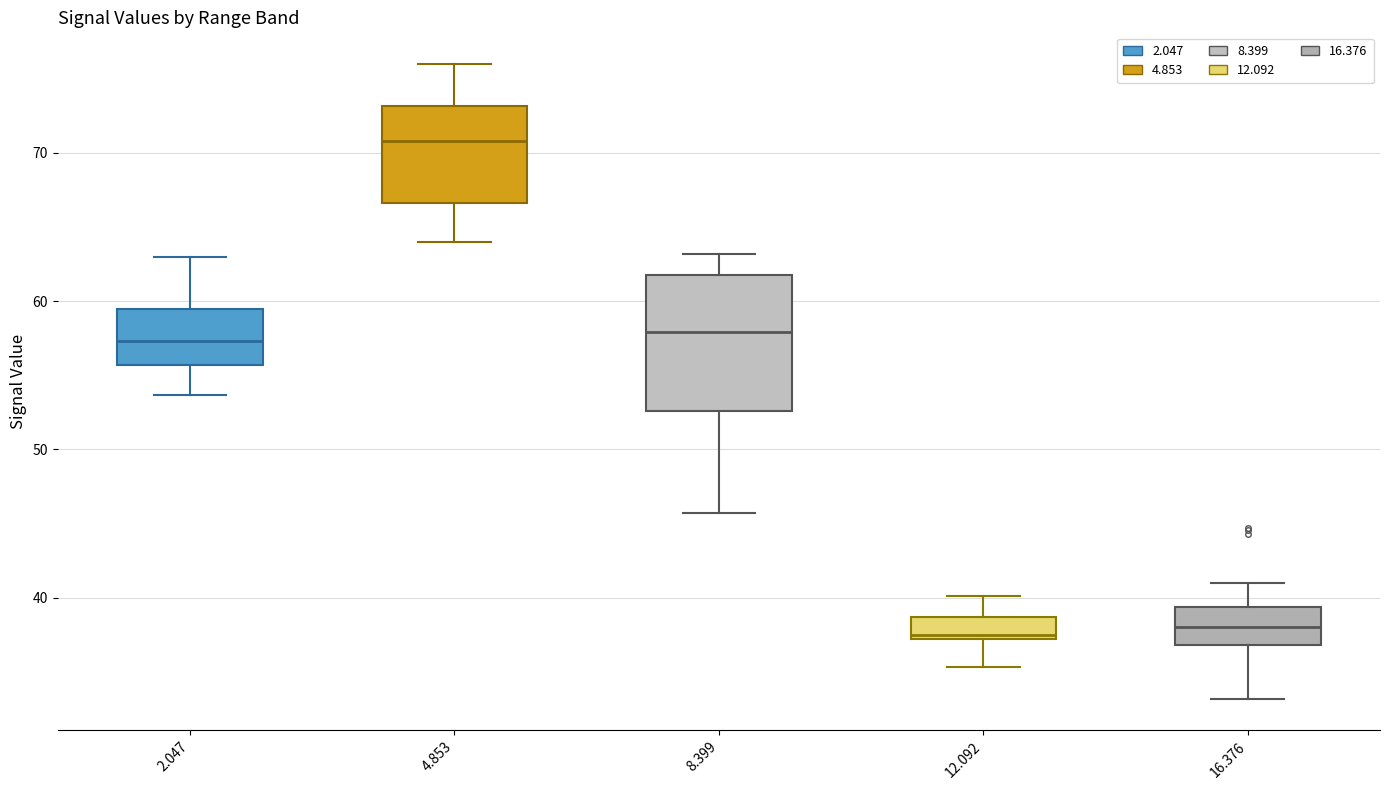

Which box has the highest median line?

4.853